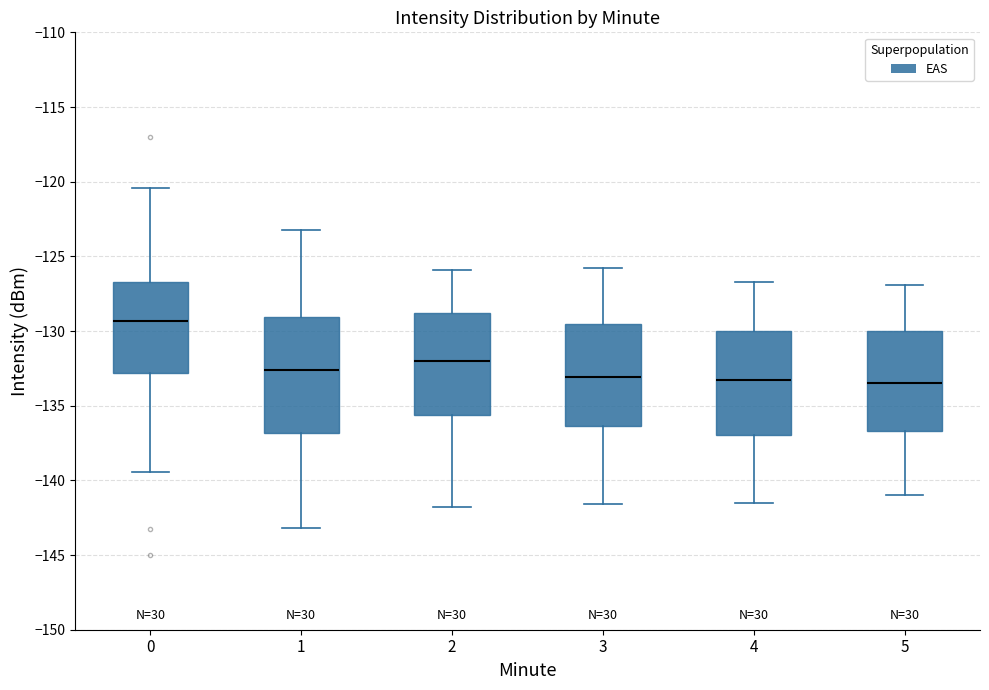

Reading left to right, read every box against the y-axis: the position of its median line, the range the box covers, and the ends of its whiskers. The values are not printed on the chart, so give them approximately, as read against the axis.

0: median -129.5, box -133.0 to -126.5, whiskers -139.5 to -120.5
1: median -132.5, box -137.0 to -129.0, whiskers -143.0 to -123.0
2: median -132.0, box -135.5 to -129.0, whiskers -142.0 to -126.0
3: median -133.0, box -136.5 to -129.5, whiskers -141.5 to -126.0
4: median -133.0, box -137.0 to -130.0, whiskers -141.5 to -126.5
5: median -133.5, box -136.5 to -130.0, whiskers -141.0 to -127.0